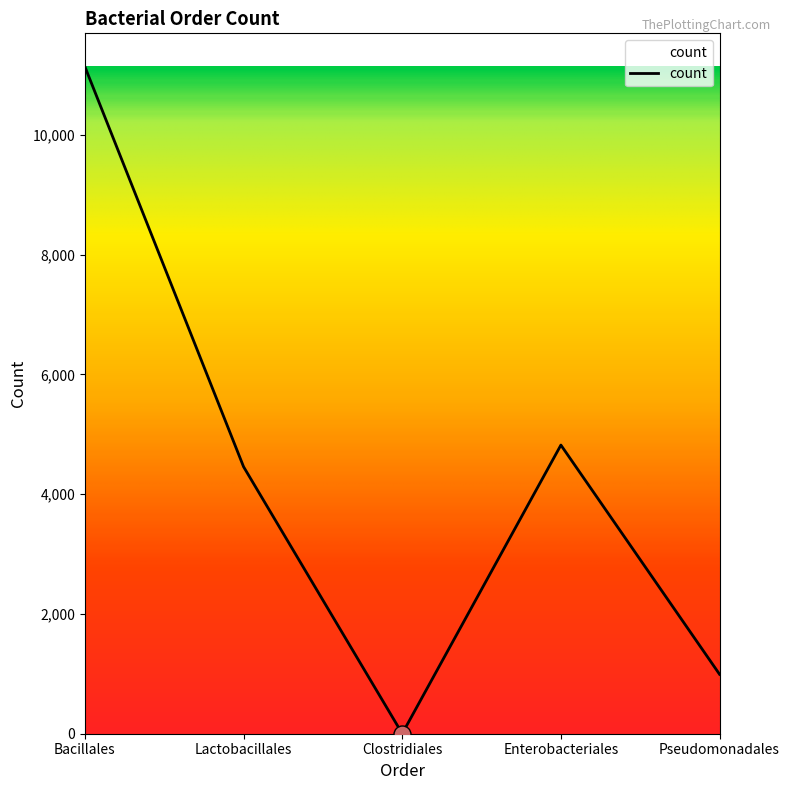

What is the change in value from Bacillales to Pseudomonadales?

-10144